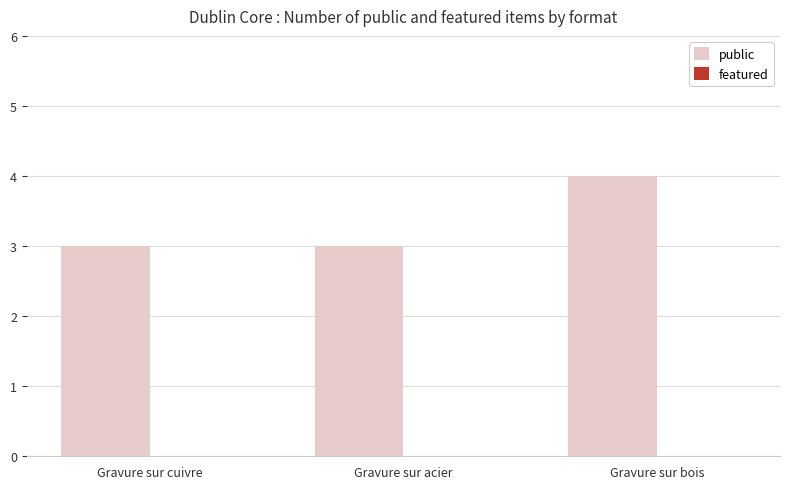

At which category does the chart reach its peak across all series?

Gravure sur bois